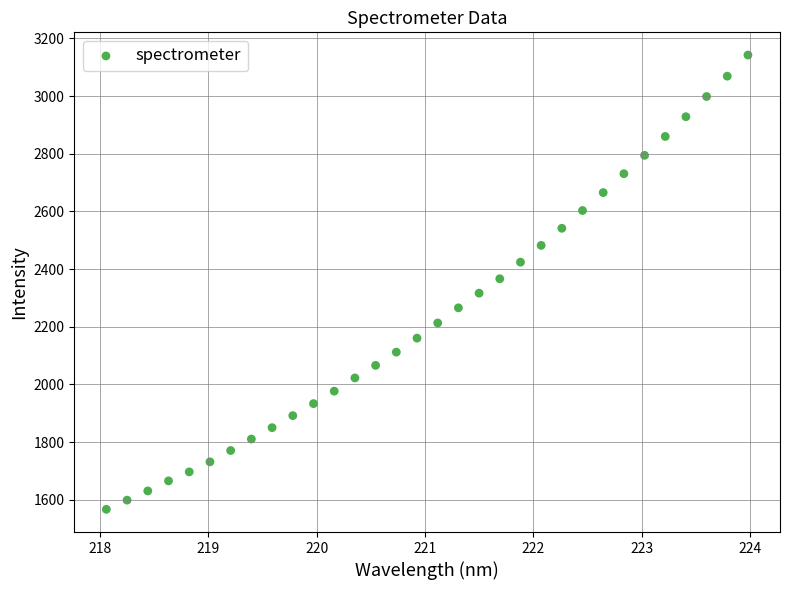

What is the range of Y values (max minus min)?

1575.7